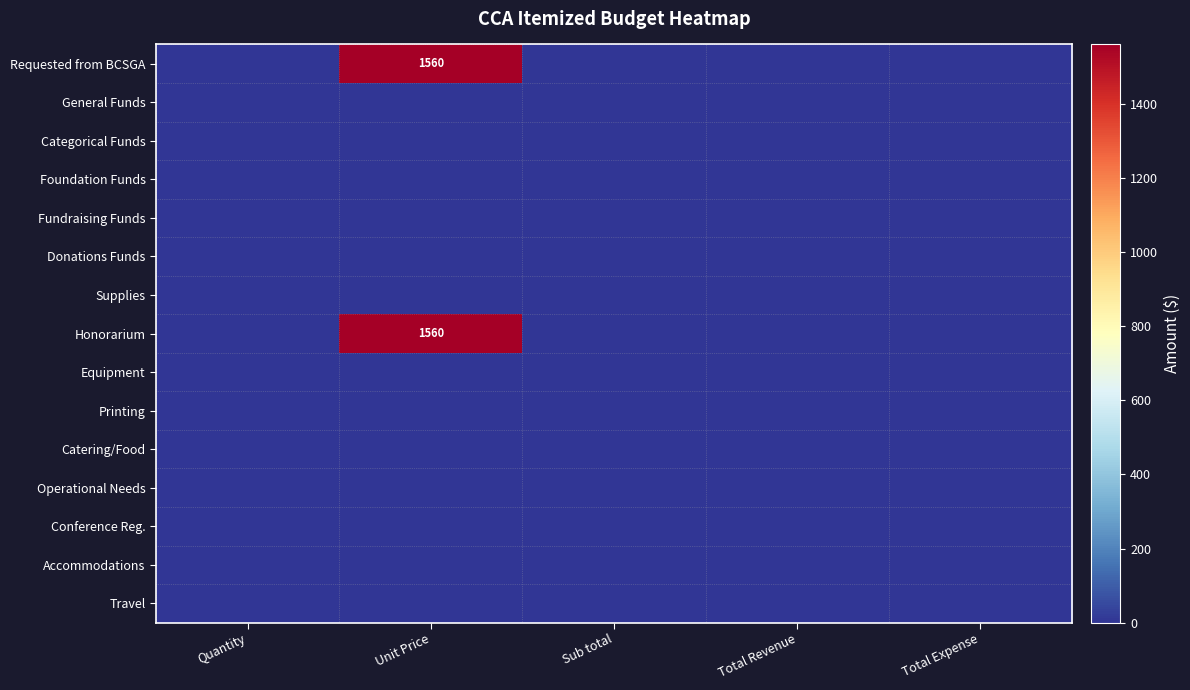

At which label does Catering/Food reach its minimum?

Quantity